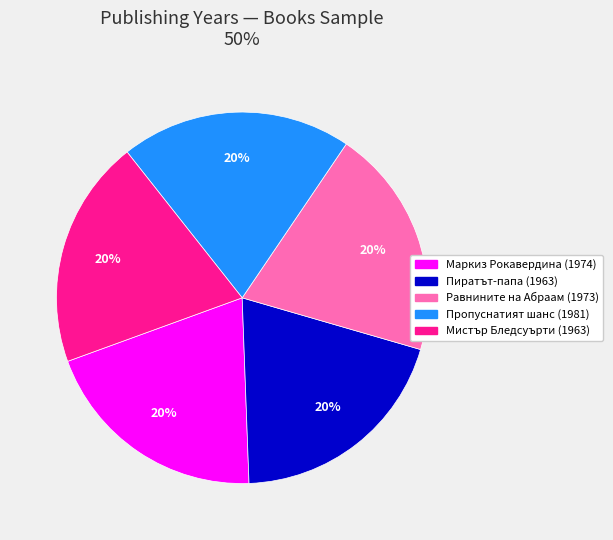

Count the number of slices in the pie.

5